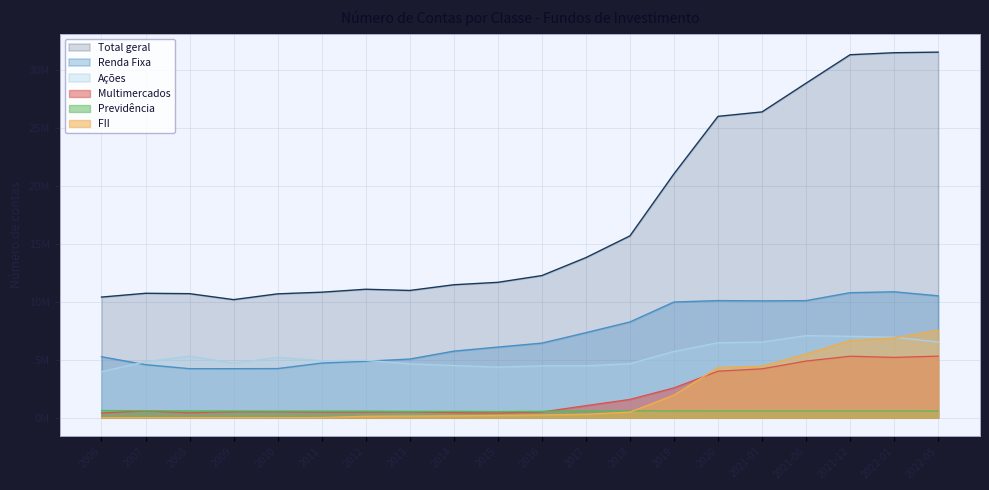

What is the total value across all series at 2022-01?

62007302